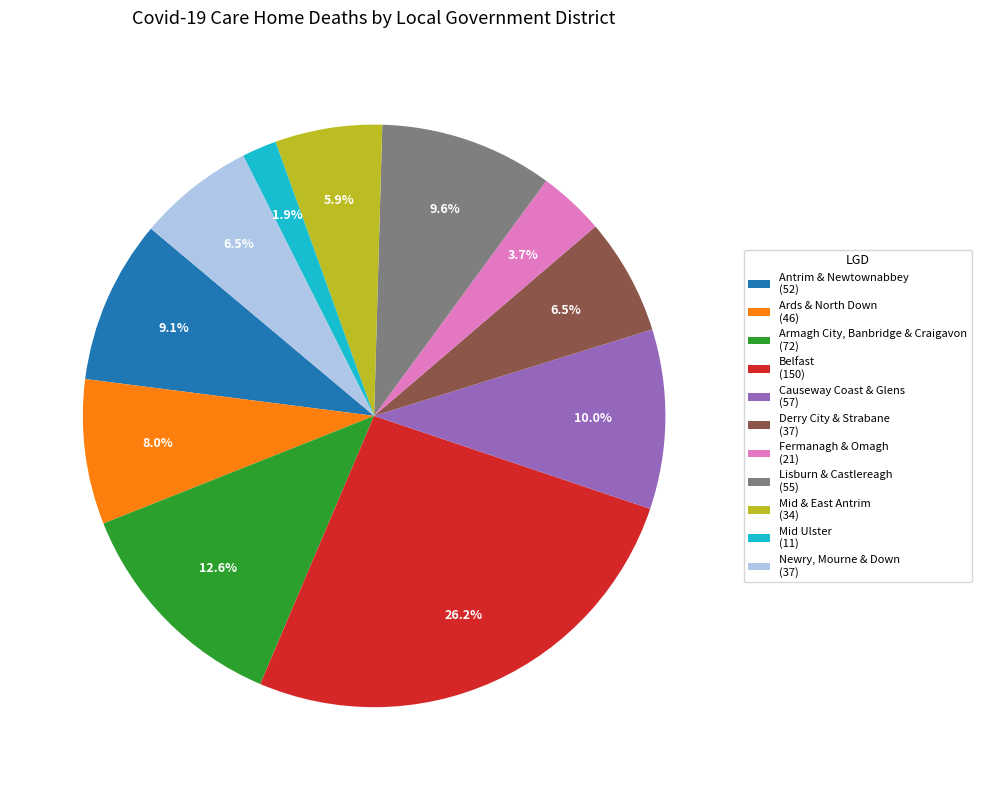

True or false: Mid & East Antrim accounts for 6% of the total.

True